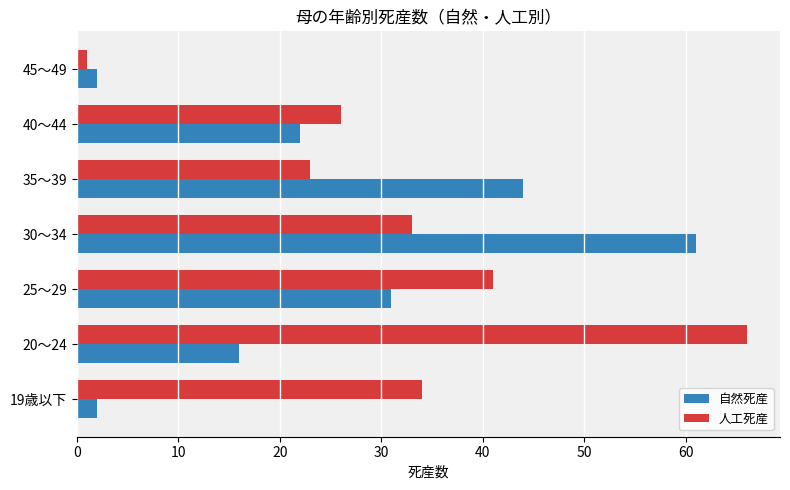

How many data points in 人工死産 are less than 33?

3